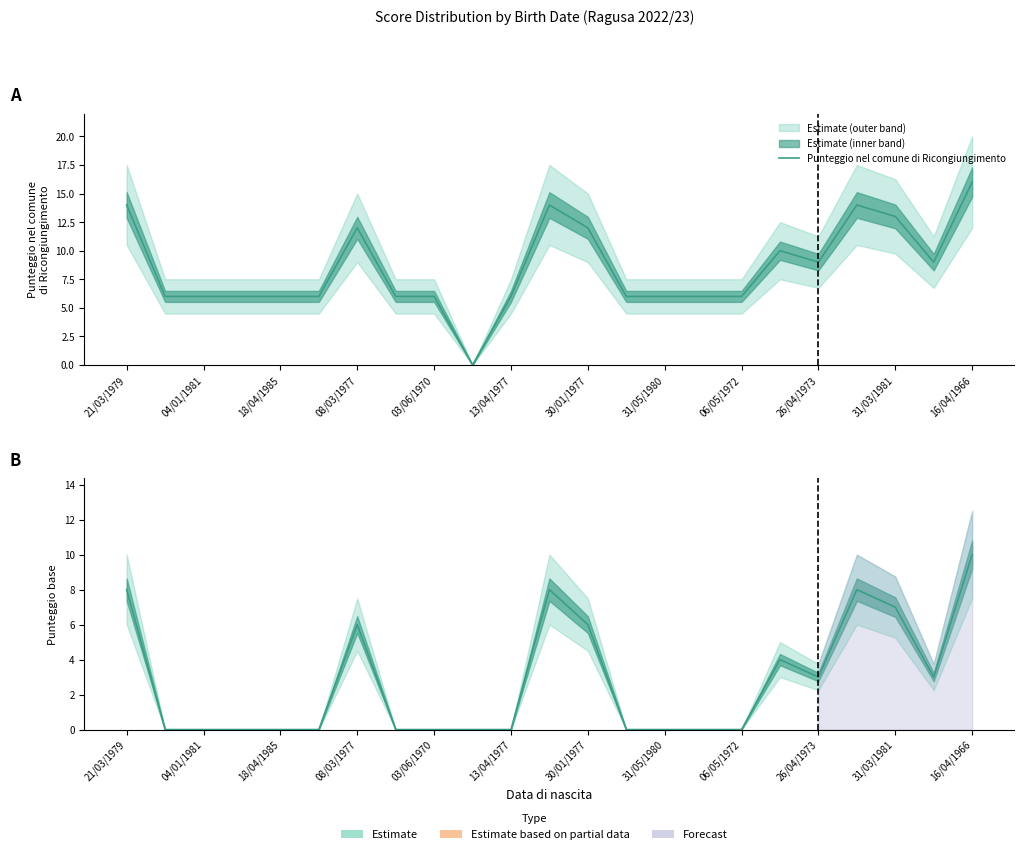

What is the spread (max minus min) of values at 21?

6